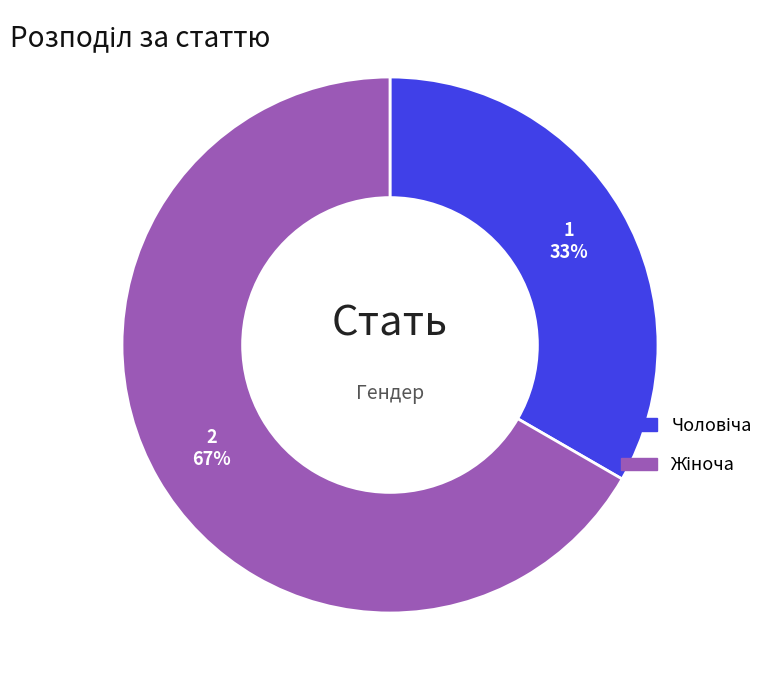

Is there any slice that represents more than half of the pie?

Yes